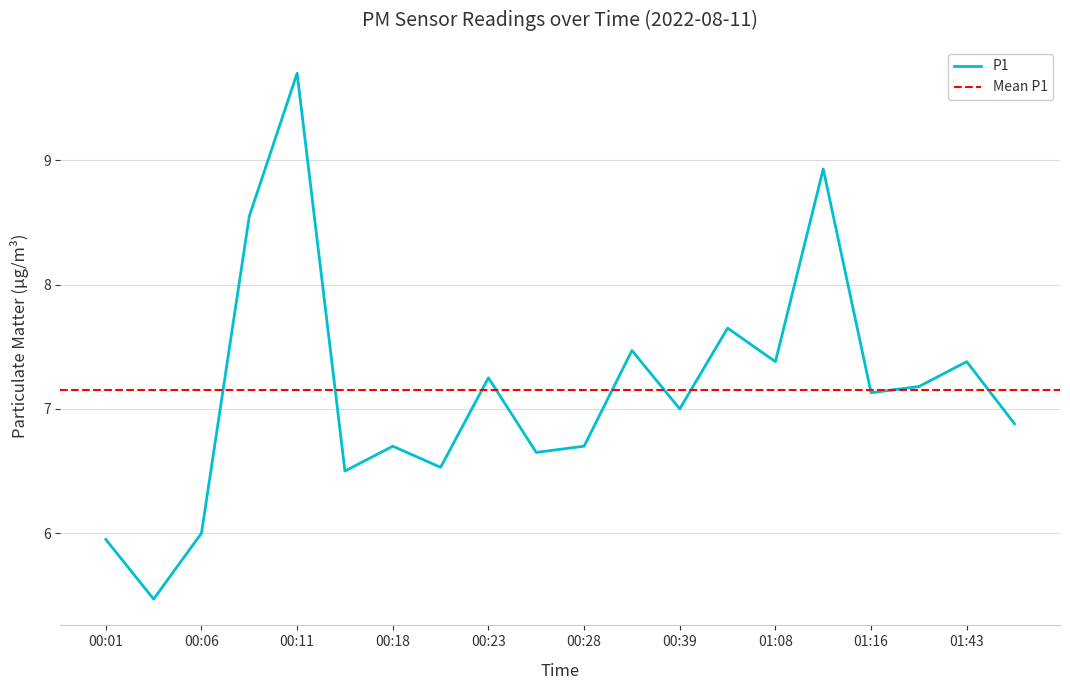

Reading left to right, what are all the values shown in this chart?

00:01=6.0	00:03=5.5	00:06=6.0	00:08=8.6	00:11=9.7	00:13=6.5	00:18=6.7	00:21=6.5	00:23=7.2	00:26=6.7	00:28=6.7	00:34=7.5	00:39=7.0	01:02=7.7	01:08=7.4	01:13=8.9	01:16=7.1	01:19=7.2	01:43=7.4	01:48=6.9